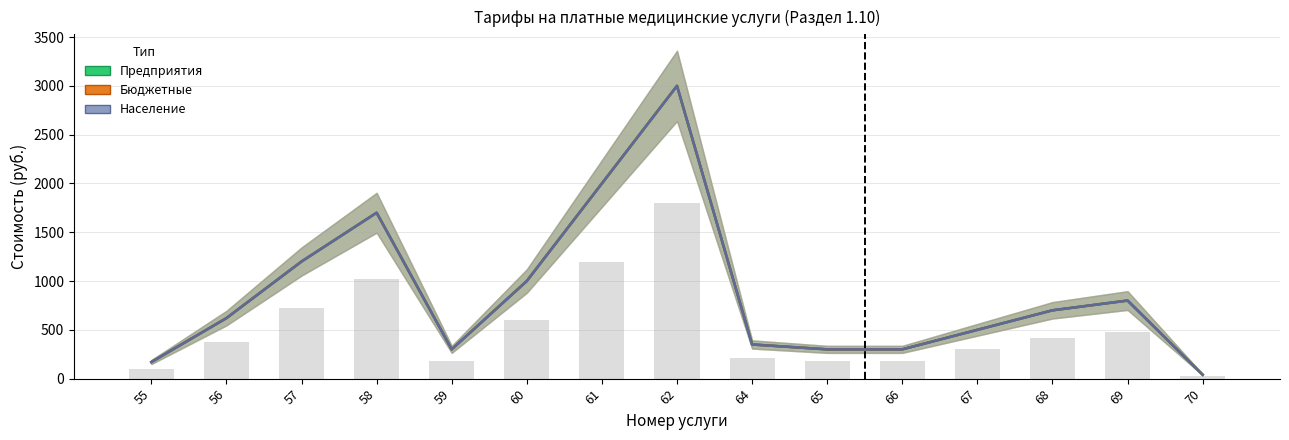

The value of Население at 58 is 449. True or false?

False